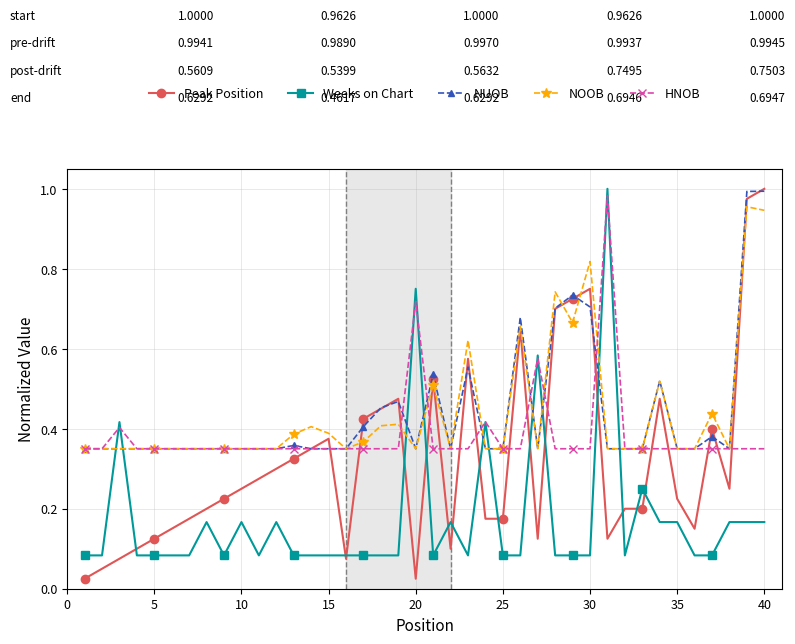

At how many categories does at least one series exceed 0?

40